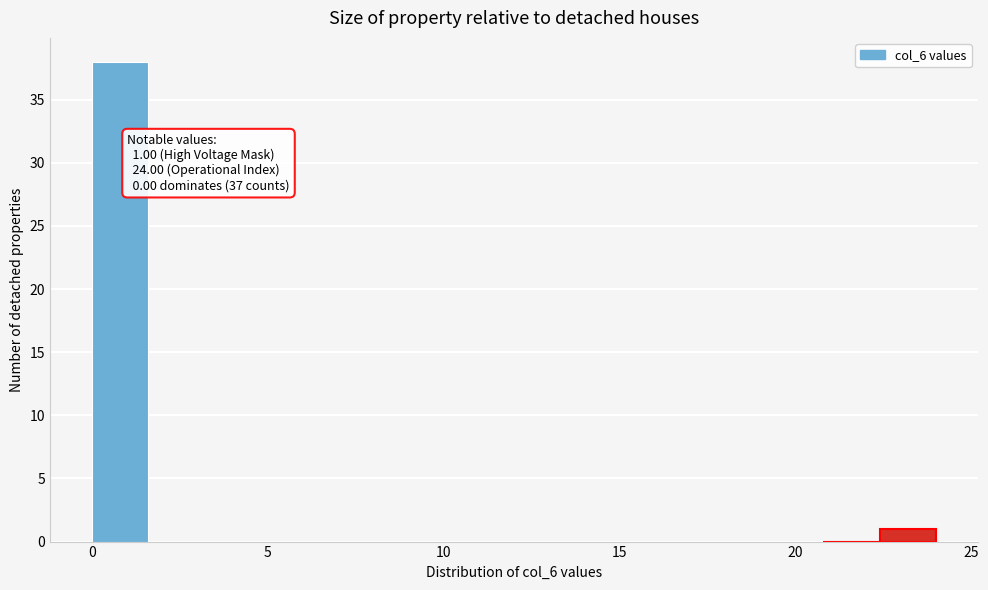

Read against the x-axis, roughly where is the centre of the tallest bar?

1.0